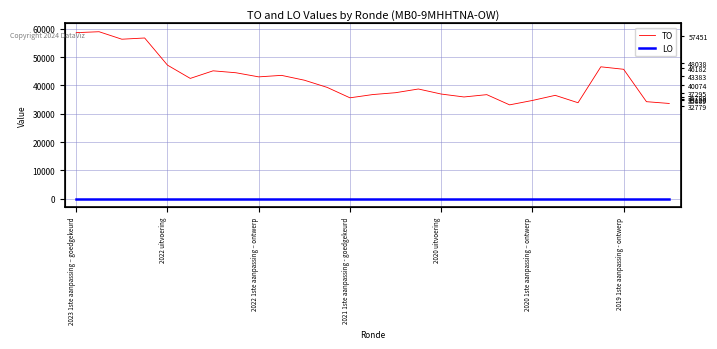

True or false: LO has more than 0 interior local peaks.

False